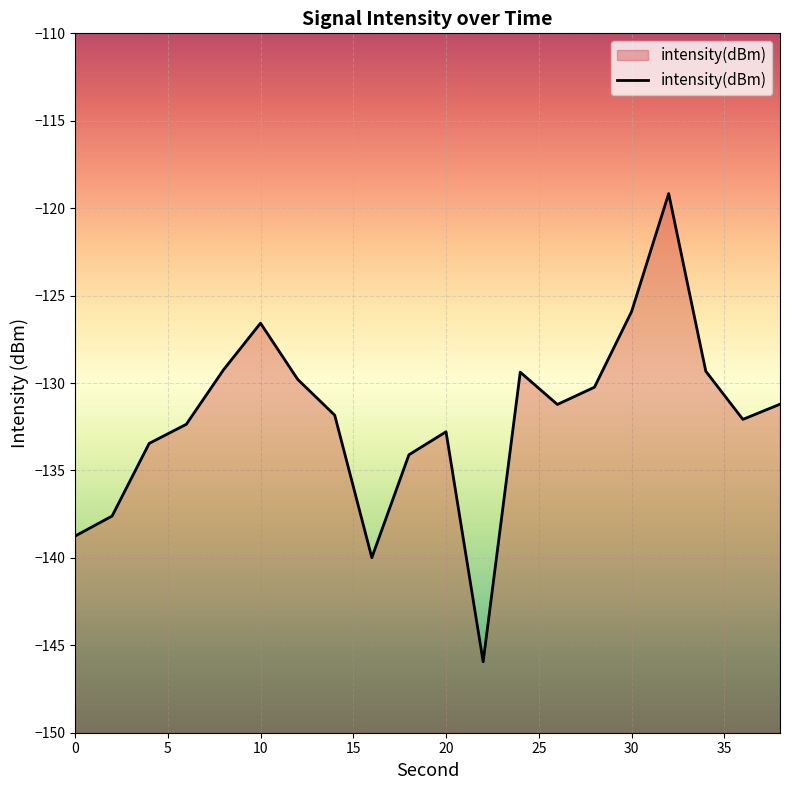

What is the greatest value displayed?

-119.2